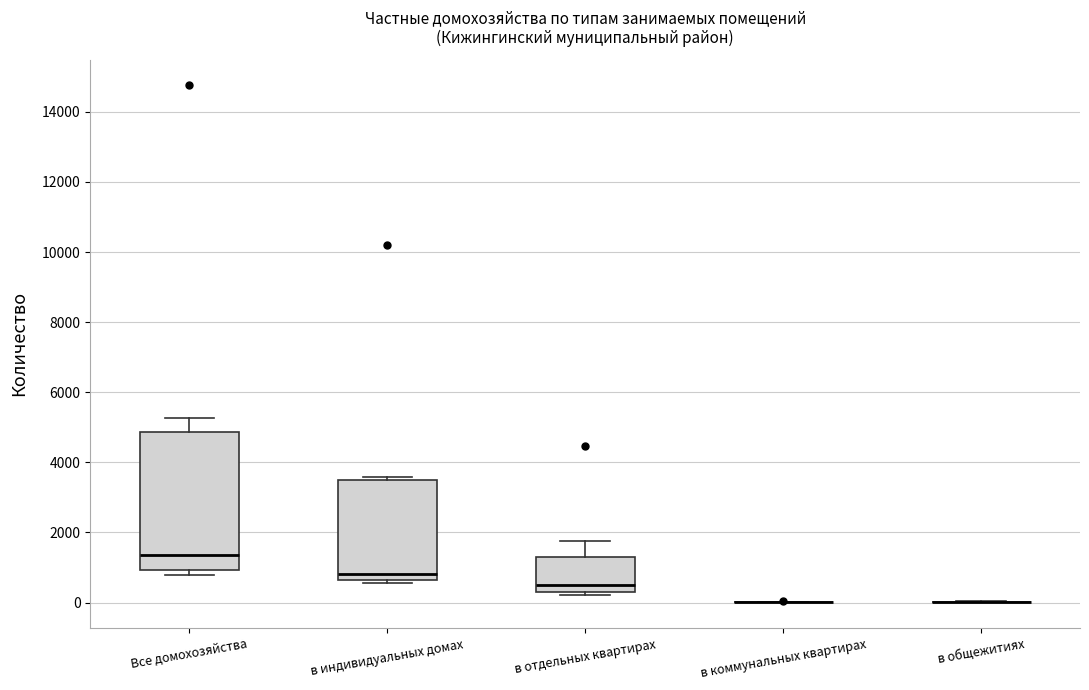

Reading left to right, read every box against the y-axis: the position of its median line, the range the box covers, and the ends of its whiskers. The values are not printed on the chart, so give them approximately, as read against the axis.

Все домохозяйства: median 1400, box 1000 to 4800, whiskers 800 to 5200
в индивидуальных домах: median 800, box 600 to 3400, whiskers 600 (just below the box's lower edge) to 3600
в отдельных квартирах: median 600, box 200 to 1400, whiskers 200 (just below the box's lower edge) to 1800
в коммунальных квартирах: box collapsed to a line at 0, whiskers 0 to 0
в общежитиях: box collapsed to a line at 0, whiskers 0 to 0